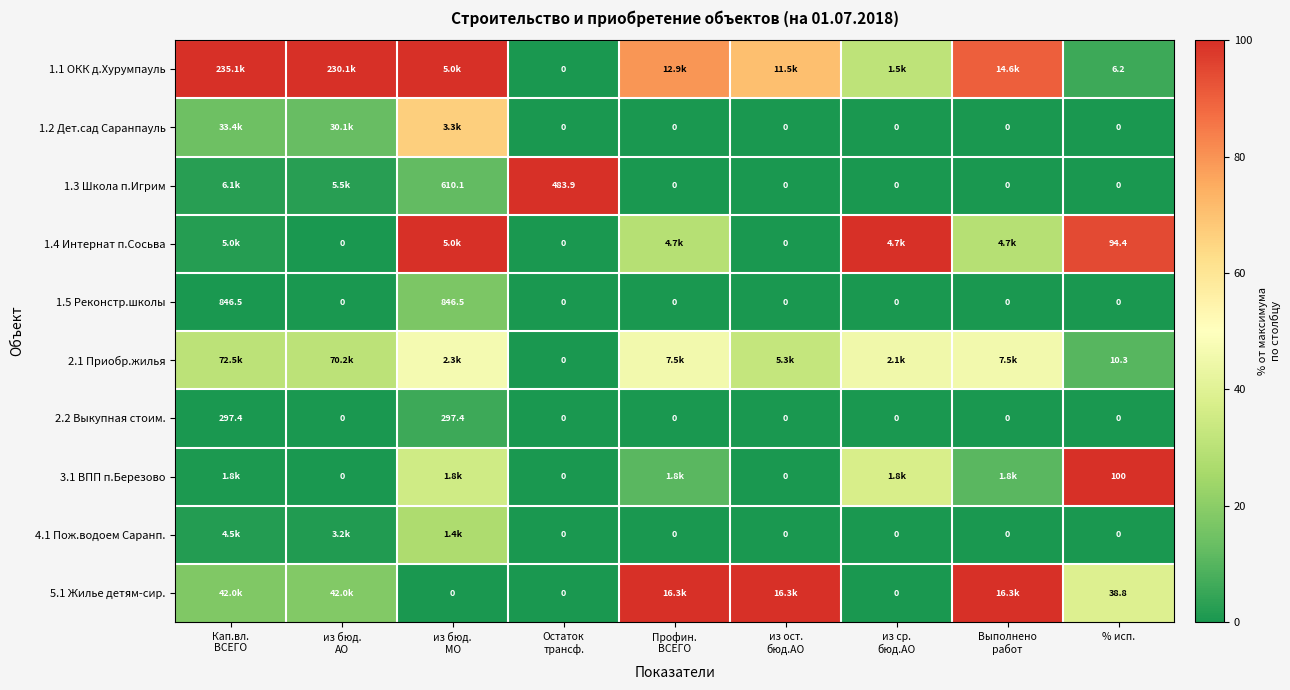

How many categories are shown in the chart?

9